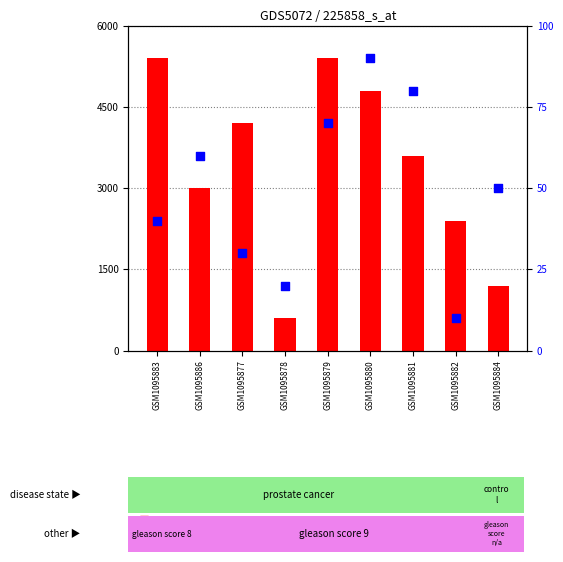

At how many categories does at least one series exceed 3224?

5